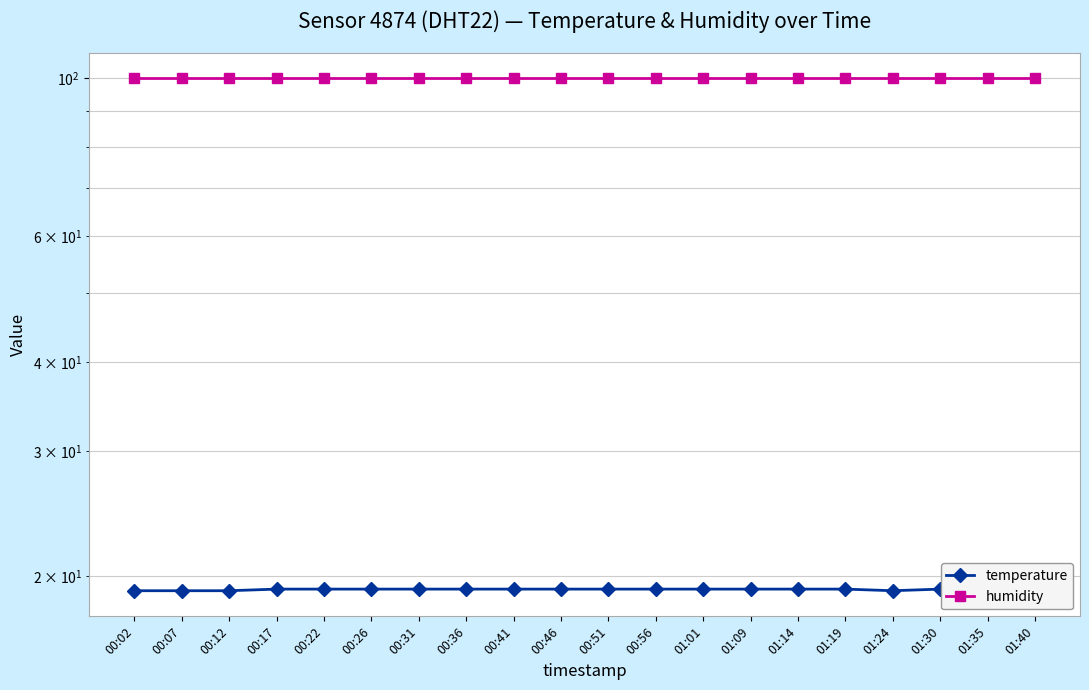

Which label corresponds to the smallest value in the chart?

00:02